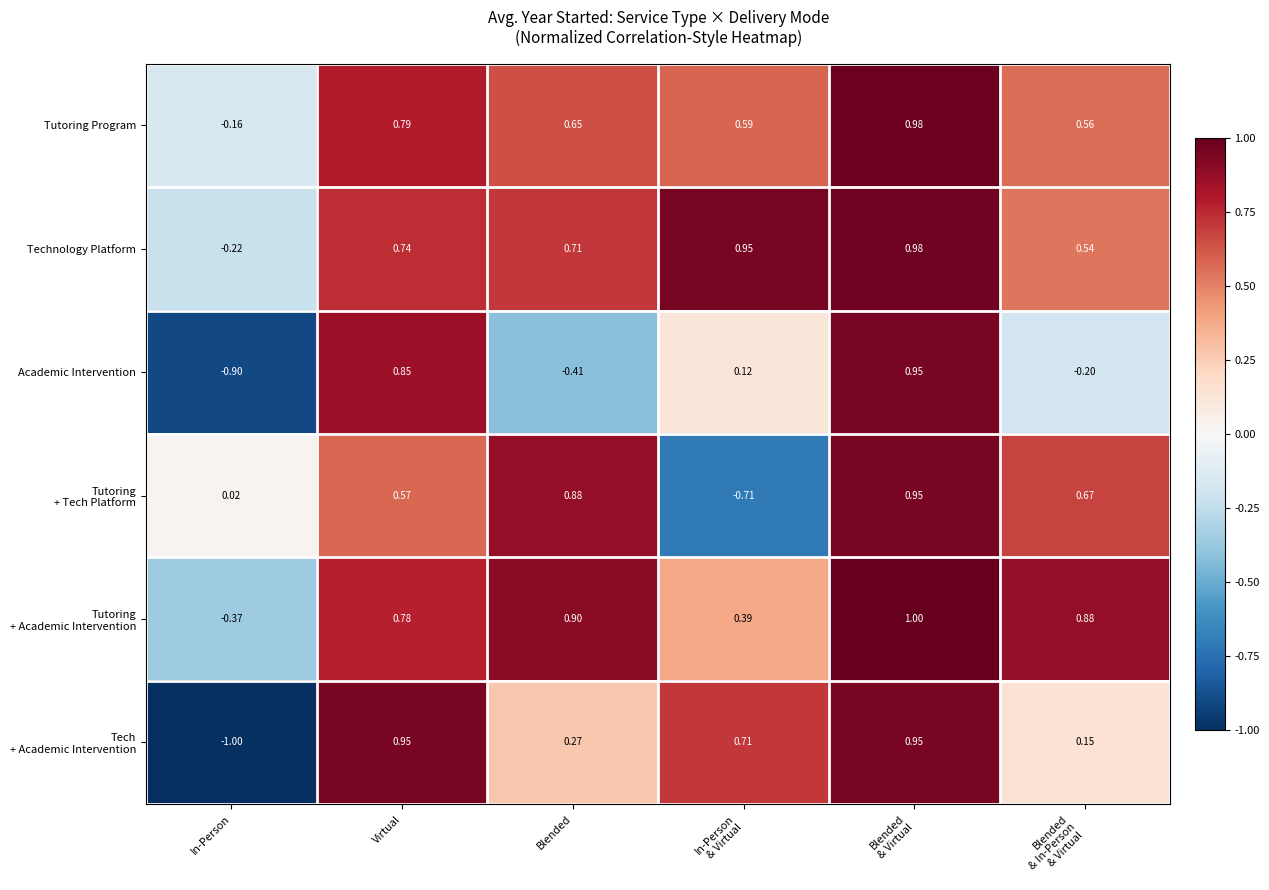

At which category does the chart reach its peak across all series?

Blended
& Virtual